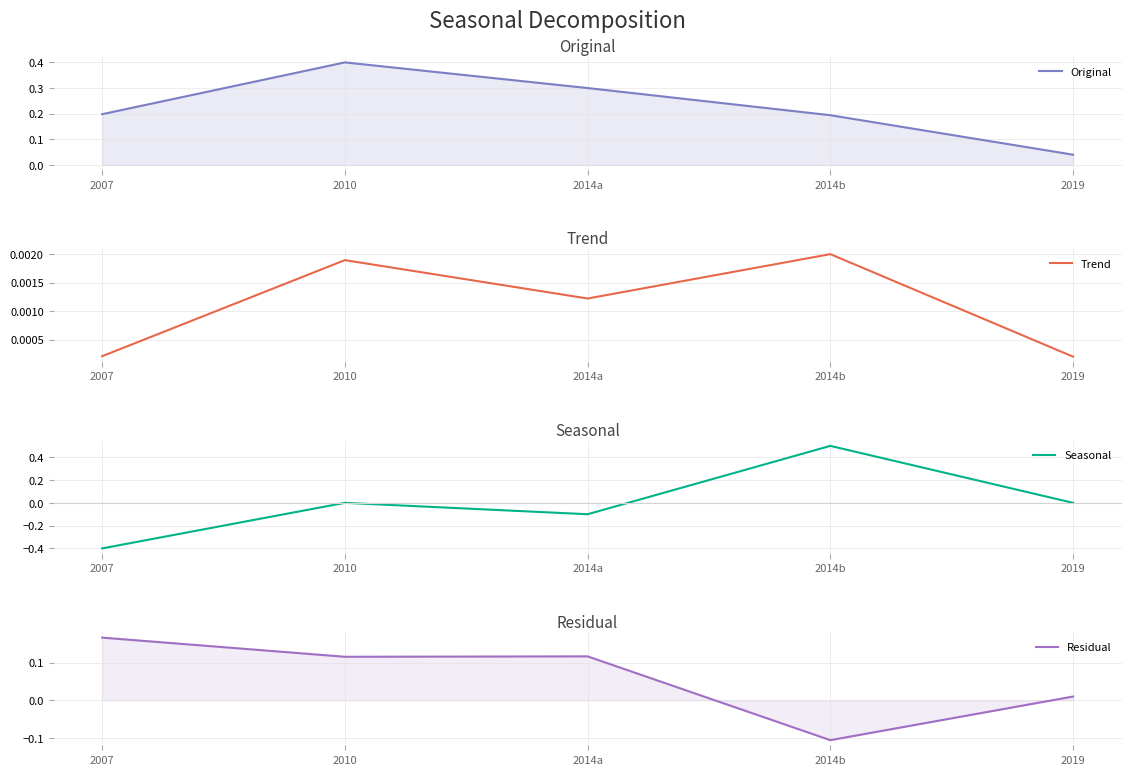

Between 2014b and 2019, which series saw the biggest shift?

Seasonal